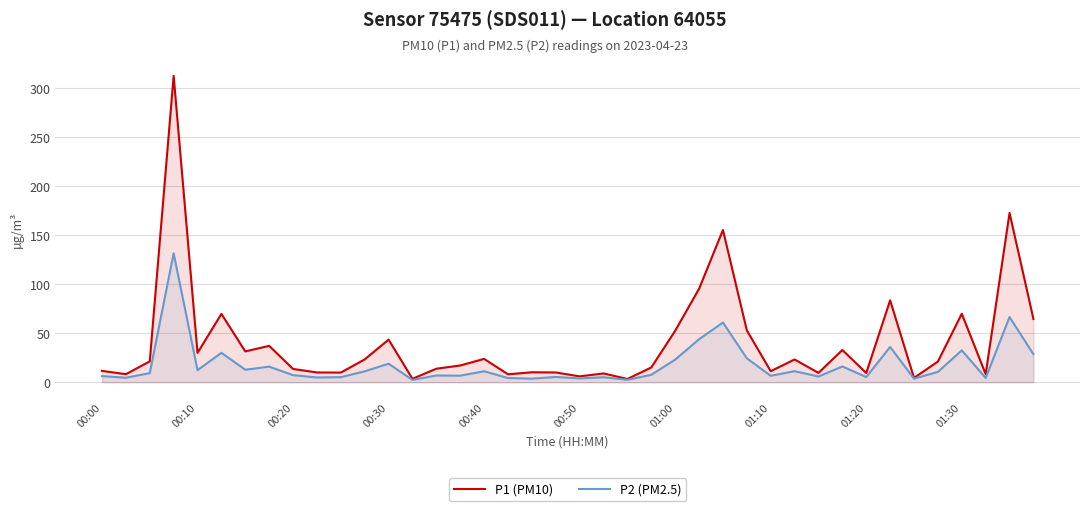

Is it true that P2 (PM2.5) equals 35.7 at 27?

False